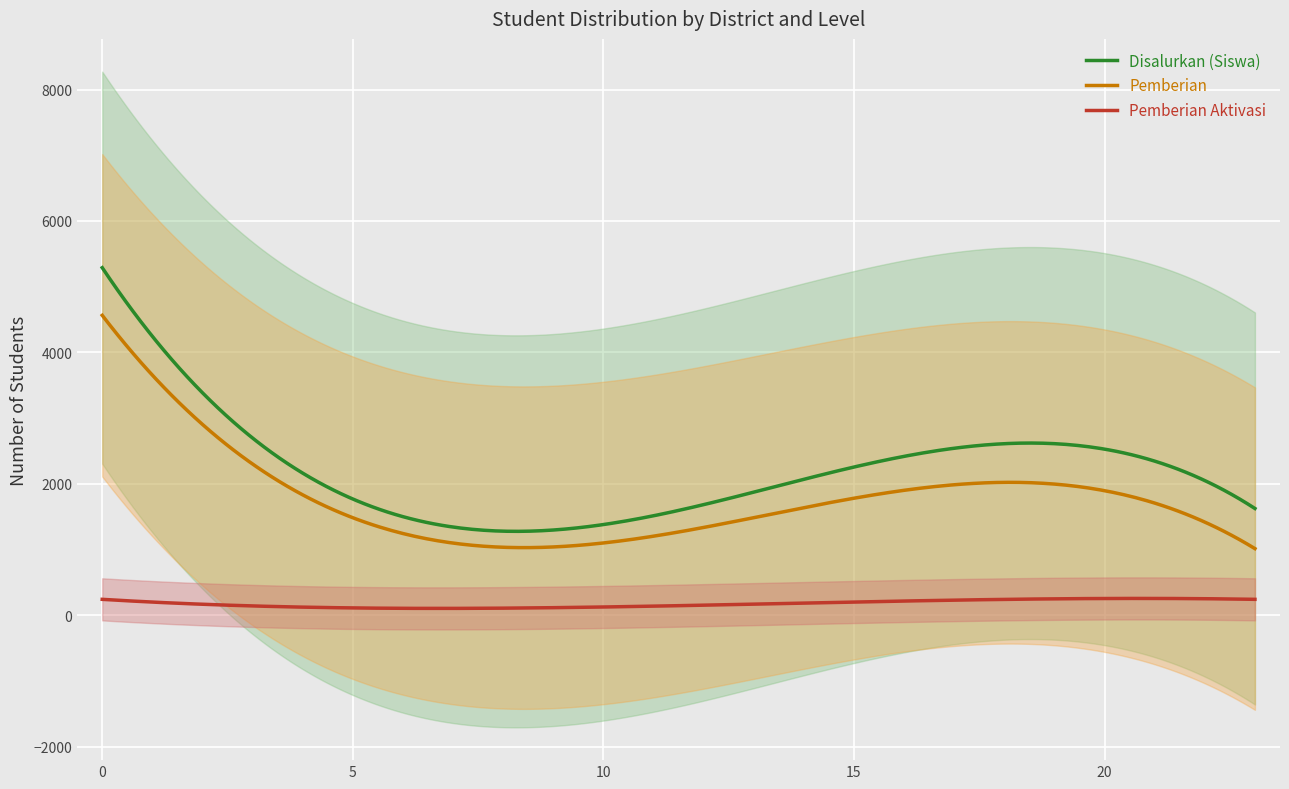

True or false: Pemberian Aktivasi and Pemberian intersect in this chart.

False